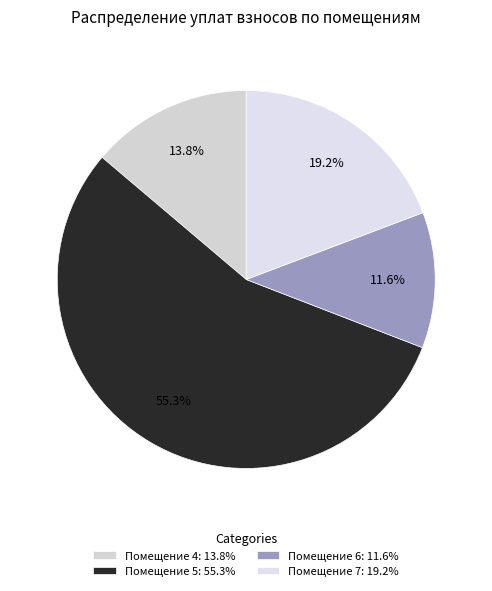

Which slice is the smallest?

Помещение 6: 11.6%